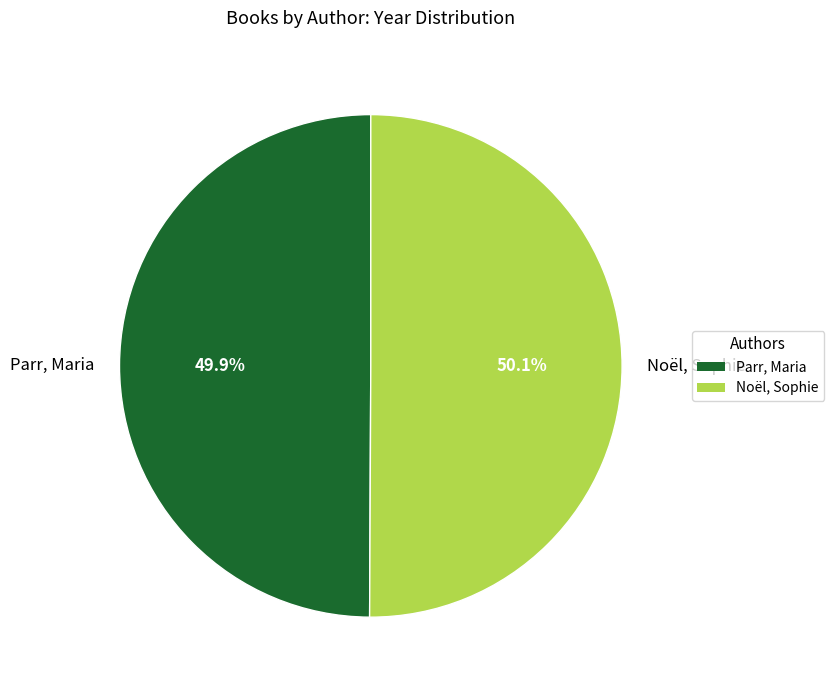

Rank the categories by value from lowest to highest.

Parr, Maria, Noël, Sophie